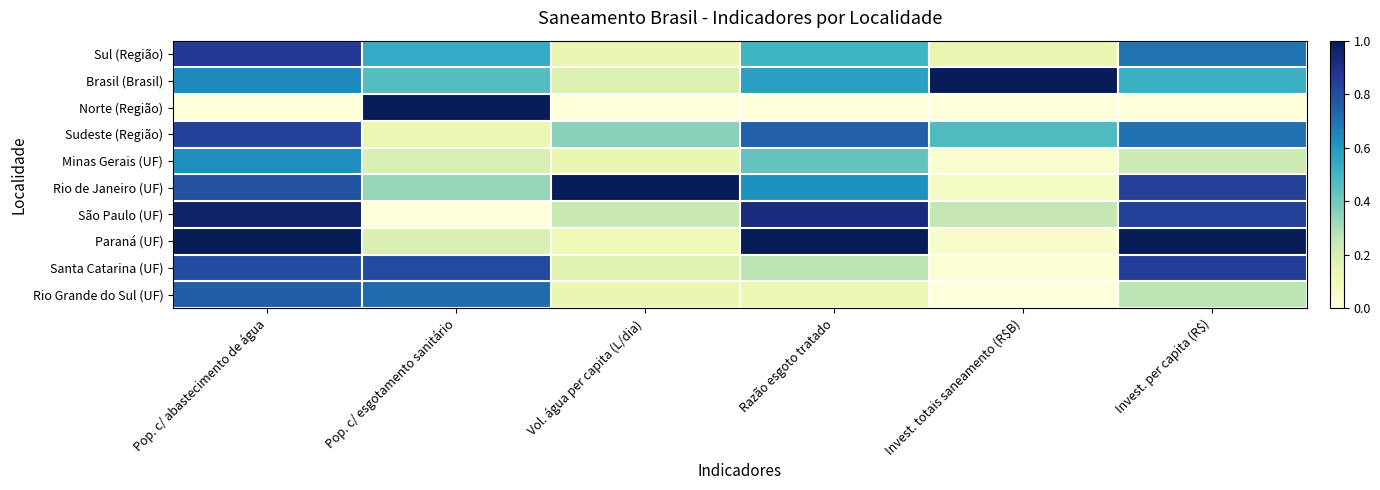

Reading left to right, list all the values displayed in this chart.

Sul (Região): Pop. c/ abastecimento de água=0.9	Pop. c/ esgotamento sanitário=0.5	Vol. água per capita (L/dia)=0.1	Razão esgoto tratado=0.5	Invest. totais saneamento (R$B)=0.1	Invest. per capita (R$)=0.7
Brasil (Brasil): Pop. c/ abastecimento de água=0.6	Pop. c/ esgotamento sanitário=0.5	Vol. água per capita (L/dia)=0.2	Razão esgoto tratado=0.6	Invest. totais saneamento (R$B)=1.0	Invest. per capita (R$)=0.5
Norte (Região): Pop. c/ abastecimento de água=0.0	Pop. c/ esgotamento sanitário=1.0	Vol. água per capita (L/dia)=0.0	Razão esgoto tratado=0.0	Invest. totais saneamento (R$B)=0.0	Invest. per capita (R$)=0.0
Sudeste (Região): Pop. c/ abastecimento de água=0.8	Pop. c/ esgotamento sanitário=0.1	Vol. água per capita (L/dia)=0.4	Razão esgoto tratado=0.7	Invest. totais saneamento (R$B)=0.5	Invest. per capita (R$)=0.7
Minas Gerais (UF): Pop. c/ abastecimento de água=0.6	Pop. c/ esgotamento sanitário=0.2	Vol. água per capita (L/dia)=0.1	Razão esgoto tratado=0.4	Invest. totais saneamento (R$B)=0.0	Invest. per capita (R$)=0.2
Rio de Janeiro (UF): Pop. c/ abastecimento de água=0.8	Pop. c/ esgotamento sanitário=0.3	Vol. água per capita (L/dia)=1.0	Razão esgoto tratado=0.6	Invest. totais saneamento (R$B)=0.1	Invest. per capita (R$)=0.8
São Paulo (UF): Pop. c/ abastecimento de água=1.0	Pop. c/ esgotamento sanitário=0.0	Vol. água per capita (L/dia)=0.2	Razão esgoto tratado=0.9	Invest. totais saneamento (R$B)=0.3	Invest. per capita (R$)=0.8
Paraná (UF): Pop. c/ abastecimento de água=1.0	Pop. c/ esgotamento sanitário=0.2	Vol. água per capita (L/dia)=0.1	Razão esgoto tratado=1.0	Invest. totais saneamento (R$B)=0.0	Invest. per capita (R$)=1.0
Santa Catarina (UF): Pop. c/ abastecimento de água=0.8	Pop. c/ esgotamento sanitário=0.8	Vol. água per capita (L/dia)=0.2	Razão esgoto tratado=0.3	Invest. totais saneamento (R$B)=0.0	Invest. per capita (R$)=0.8
Rio Grande do Sul (UF): Pop. c/ abastecimento de água=0.7	Pop. c/ esgotamento sanitário=0.7	Vol. água per capita (L/dia)=0.1	Razão esgoto tratado=0.1	Invest. totais saneamento (R$B)=0.0	Invest. per capita (R$)=0.3